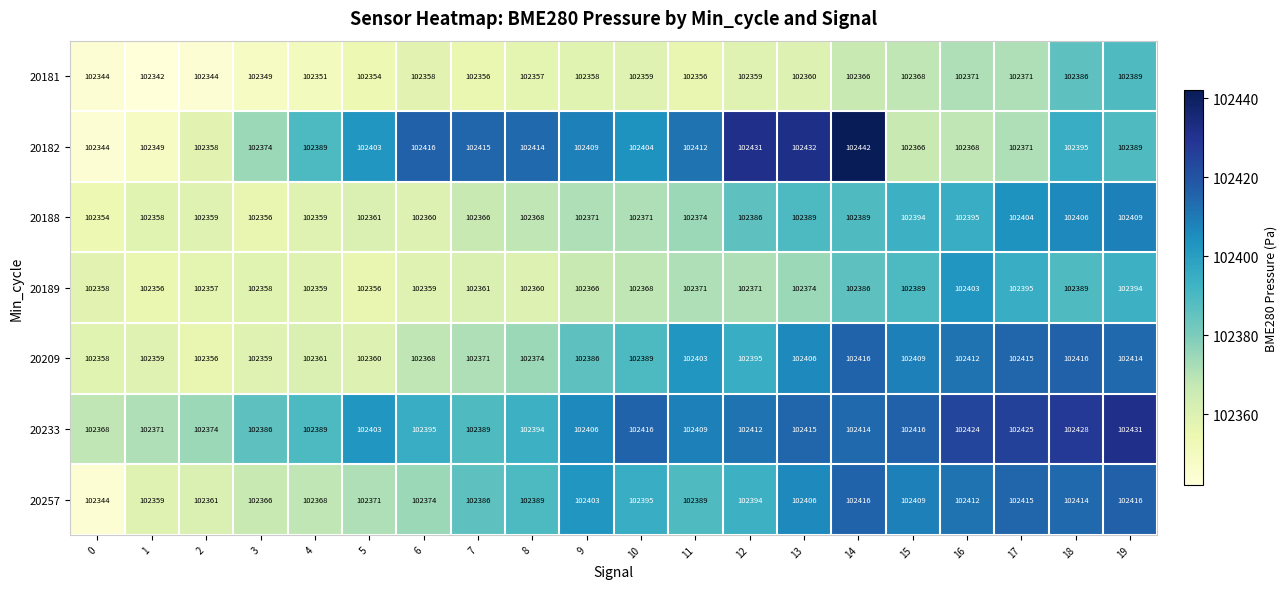

What is the minimum value shown in the chart?

102342